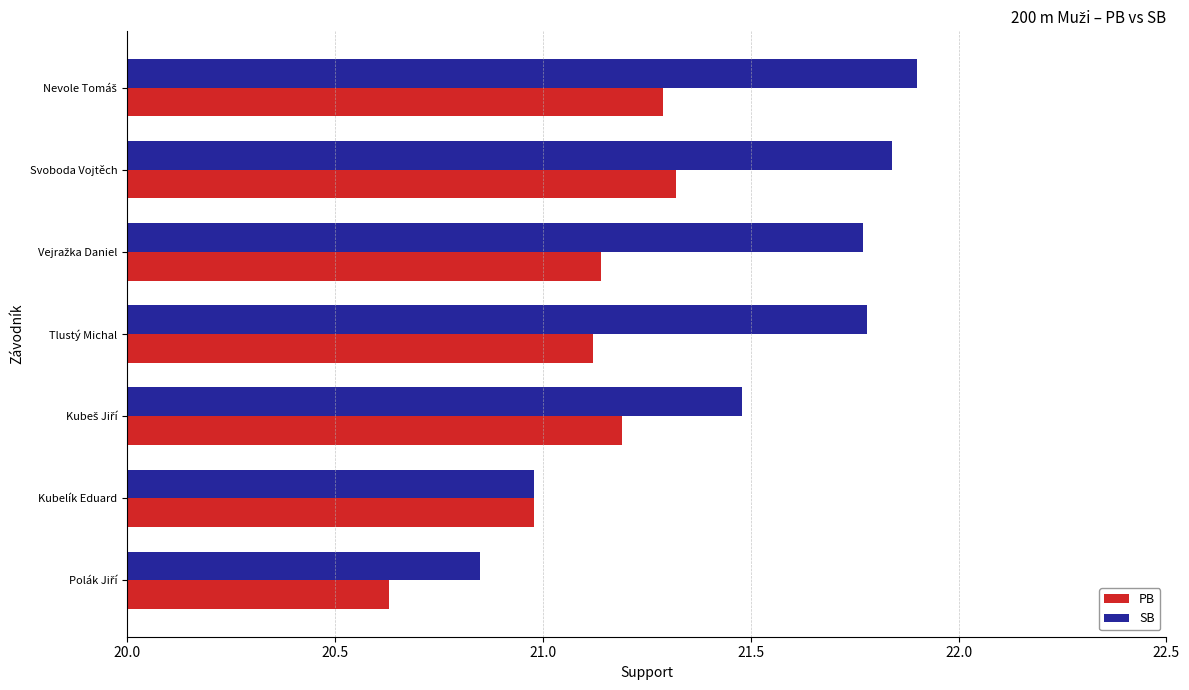

How many data points in SB are less than 21?

2